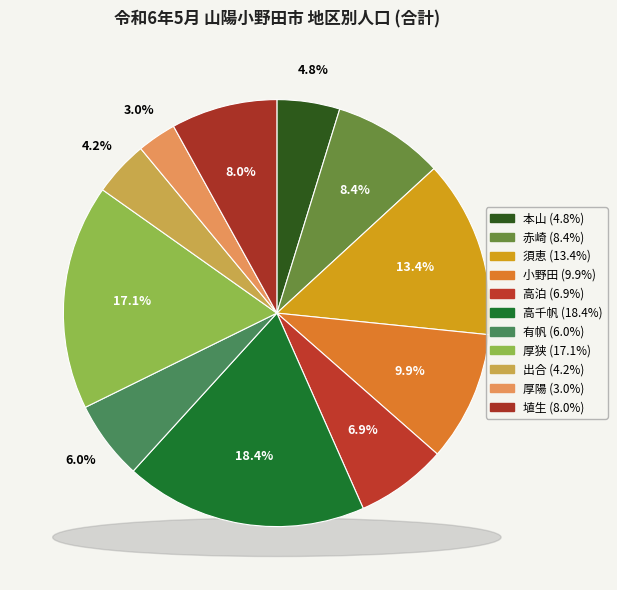

Count the number of slices in the pie.

11